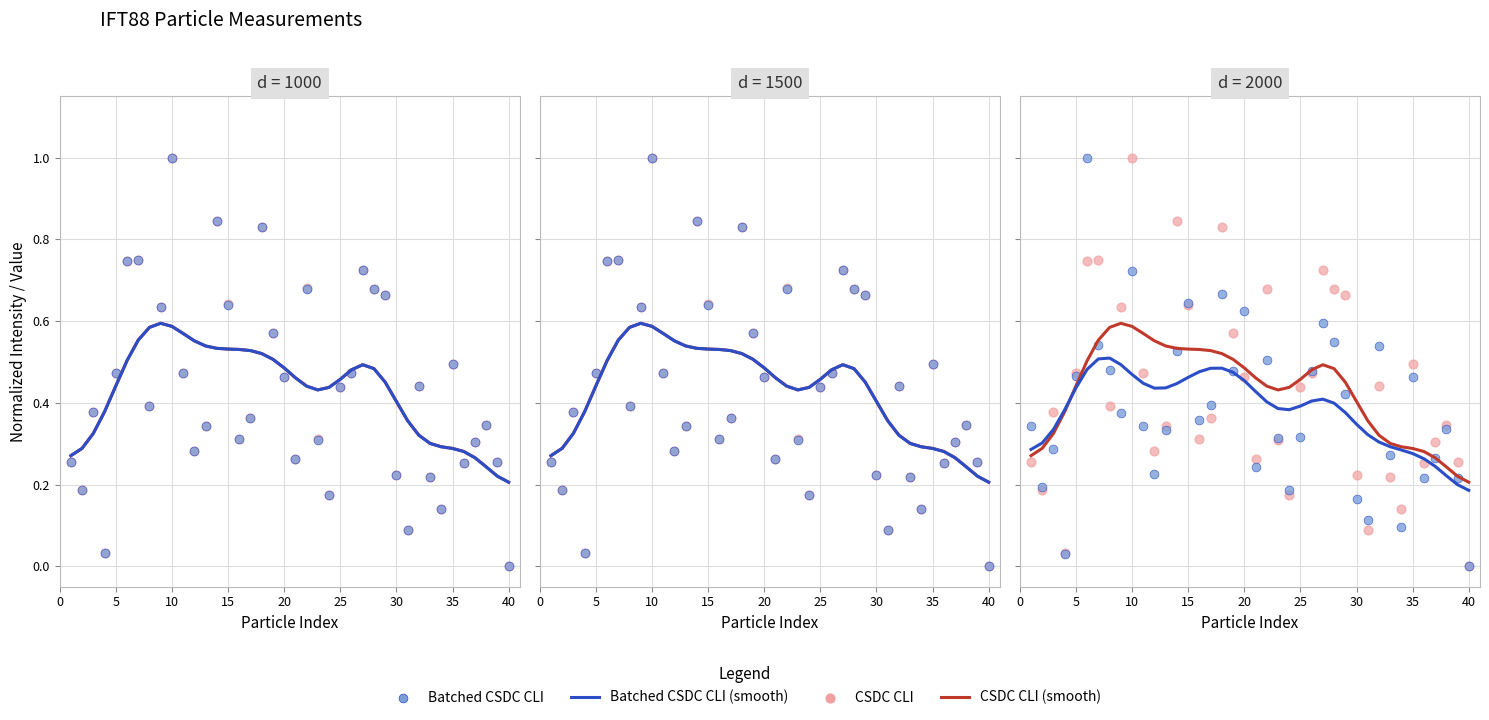

Which series reaches the maximum Y coordinate?

CSDC CLI